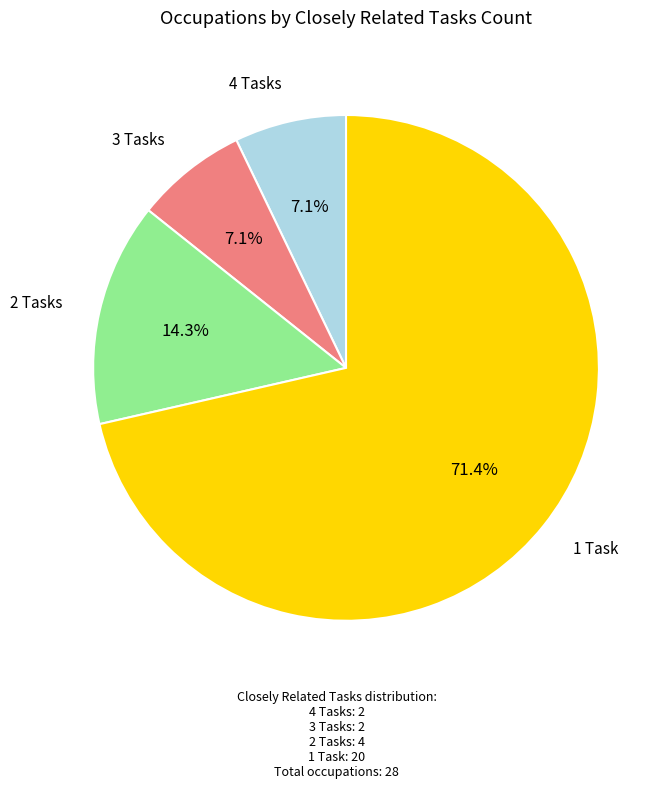

Is there any slice that represents more than half of the pie?

Yes